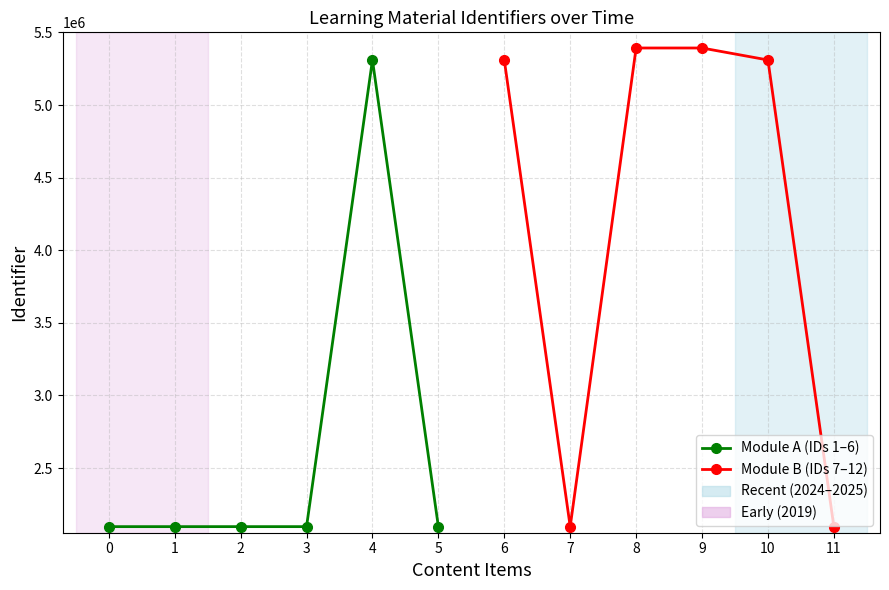

True or false: Module B (IDs 7–12) and Module A (IDs 1–6) cross at least once.

False